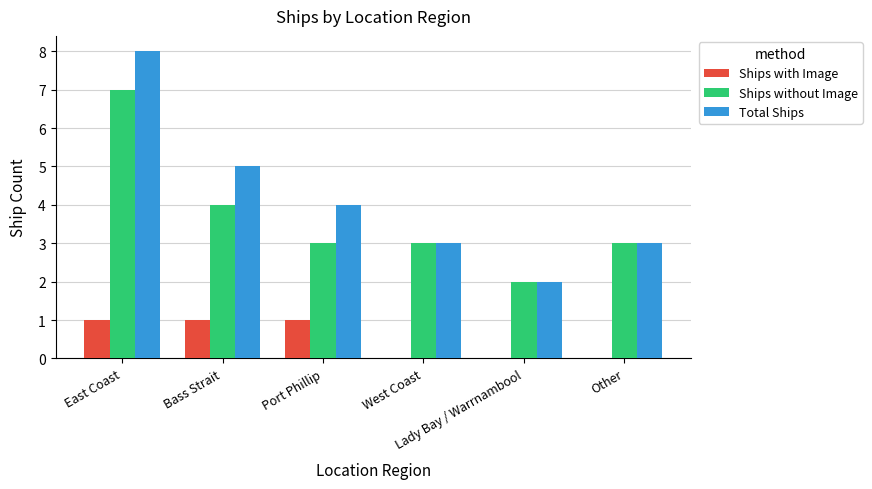

Which series has the largest total across all categories?

Total Ships